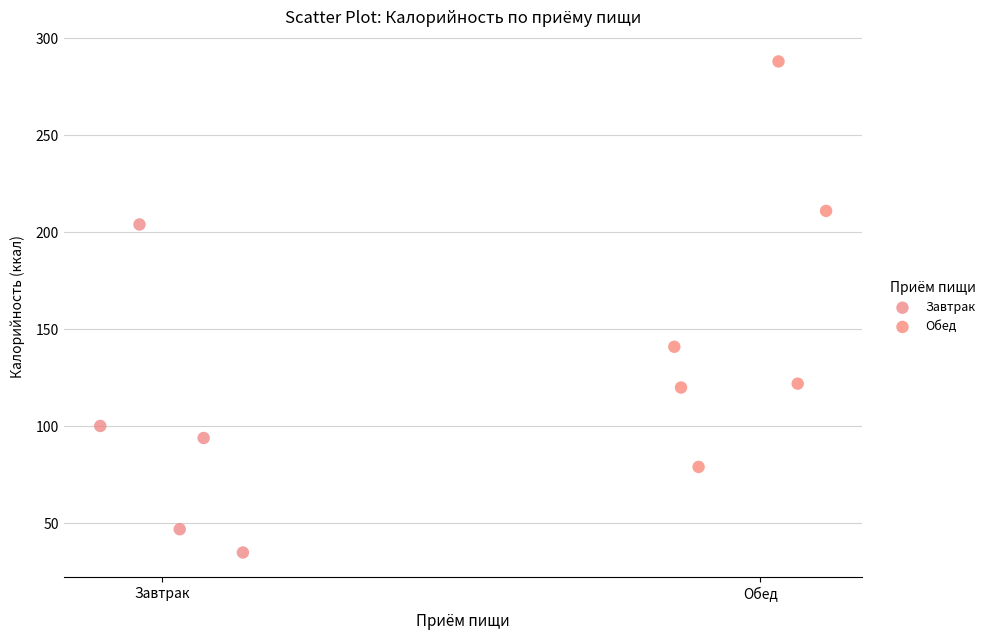

Which series contains the highest Y value?

Обед